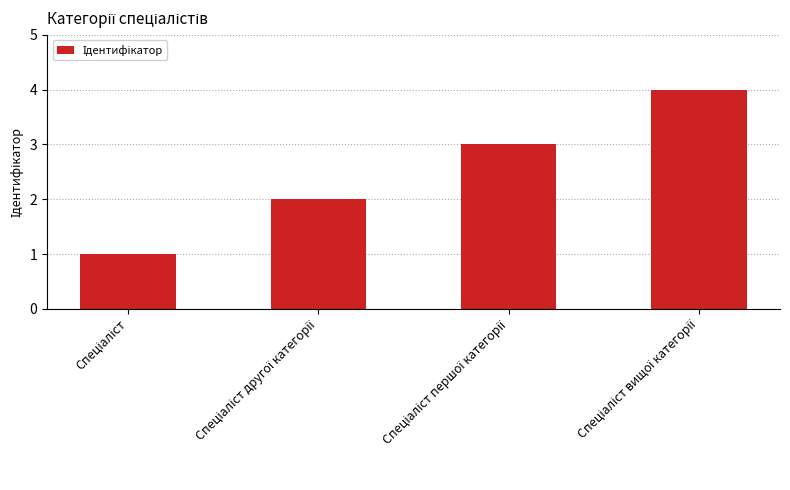

What is the greatest value displayed?

4